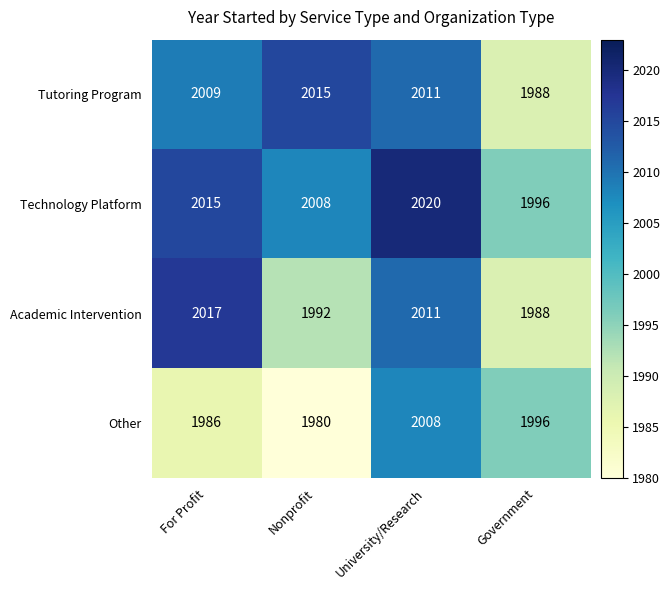

Reading right to left, list all the values displayed in this chart.

Tutoring Program: Government=1988	University/Research=2011	Nonprofit=2015	For Profit=2009
Technology Platform: Government=1996	University/Research=2020	Nonprofit=2008	For Profit=2015
Academic Intervention: Government=1988	University/Research=2011	Nonprofit=1992	For Profit=2017
Other: Government=1996	University/Research=2008	Nonprofit=1980	For Profit=1986